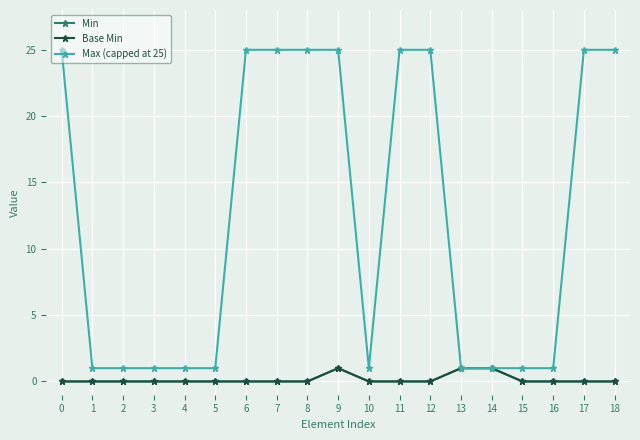

Reading left to right, list all the values displayed in this chart.

Min: 0	0	0	0	0	0	0	0	0	1	0	0	0	1	1	0	0	0	0
Base Min: 0	0	0	0	0	0	0	0	0	1	0	0	0	1	1	0	0	0	0
Max (capped at 25): 25	1	1	1	1	1	25	25	25	25	1	25	25	1	1	1	1	25	25